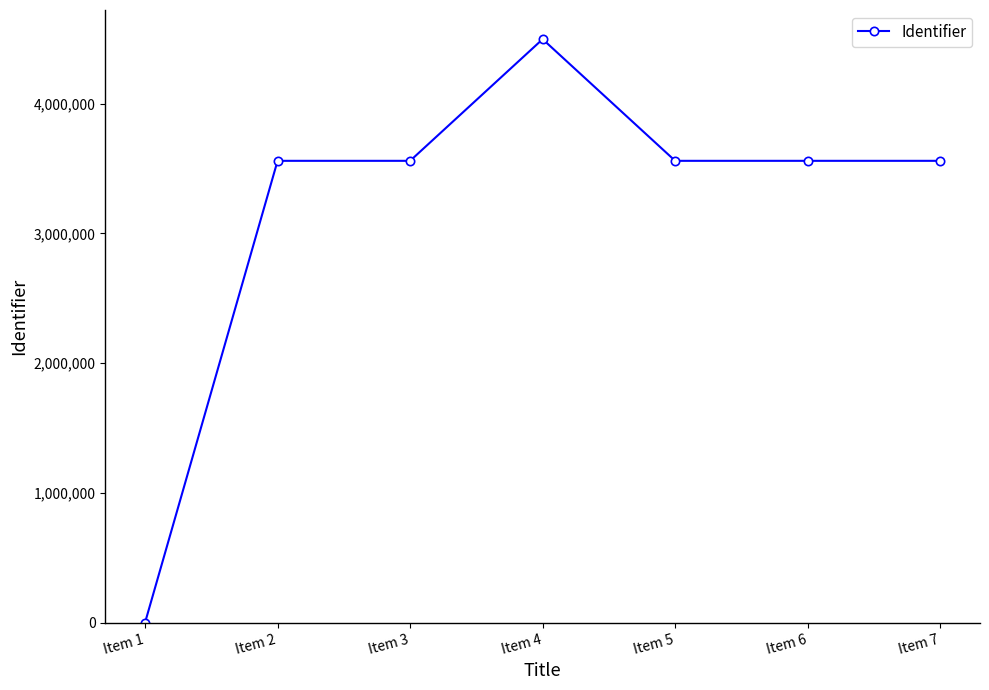

True or false: there are more than 0 points higher than both neighbors.

True